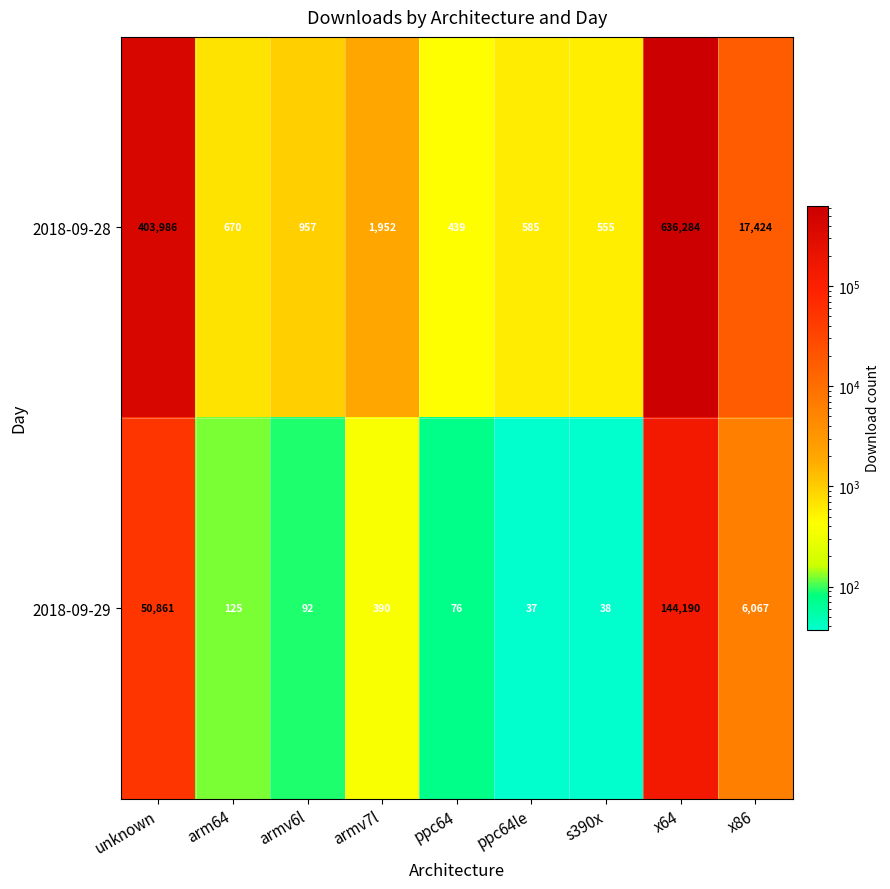

Reading left to right, extract all data points from this chart.

2018-09-28: unknown=403986	arm64=670	armv6l=957	armv7l=1952	ppc64=439	ppc64le=585	s390x=555	x64=636284	x86=17424
2018-09-29: unknown=50861	arm64=125	armv6l=92	armv7l=390	ppc64=76	ppc64le=37	s390x=38	x64=144190	x86=6067